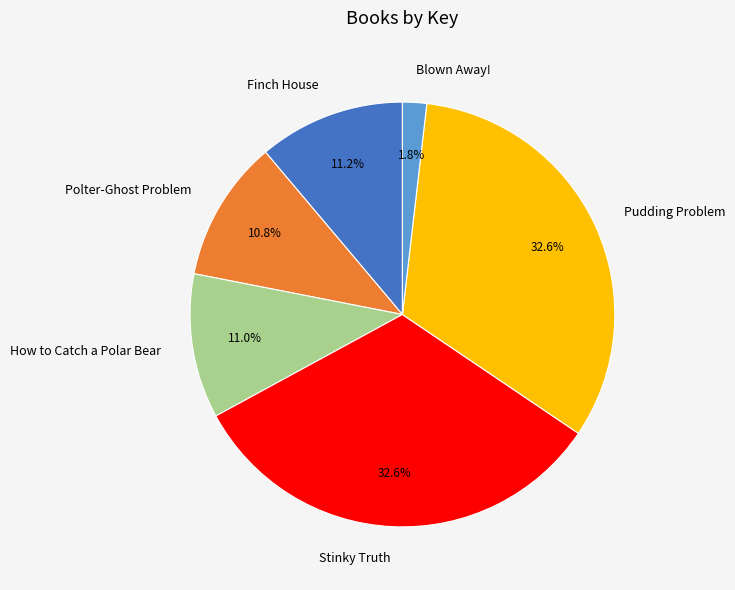

Which slice is the smallest?

Blown Away!